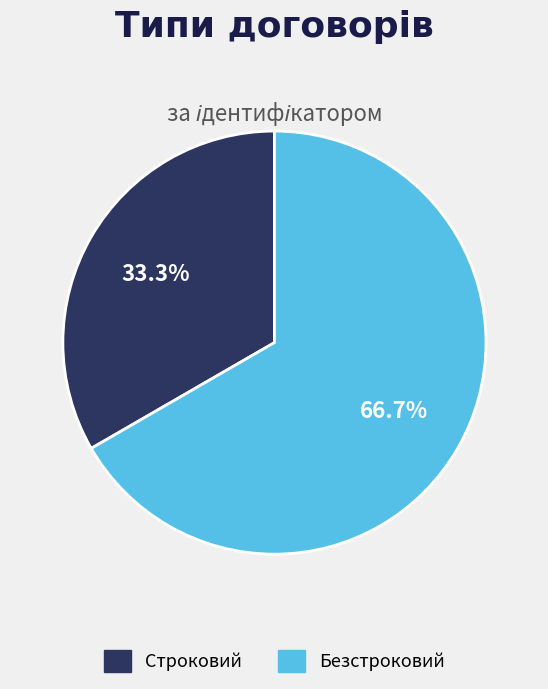

Is there any slice that represents more than half of the pie?

Yes